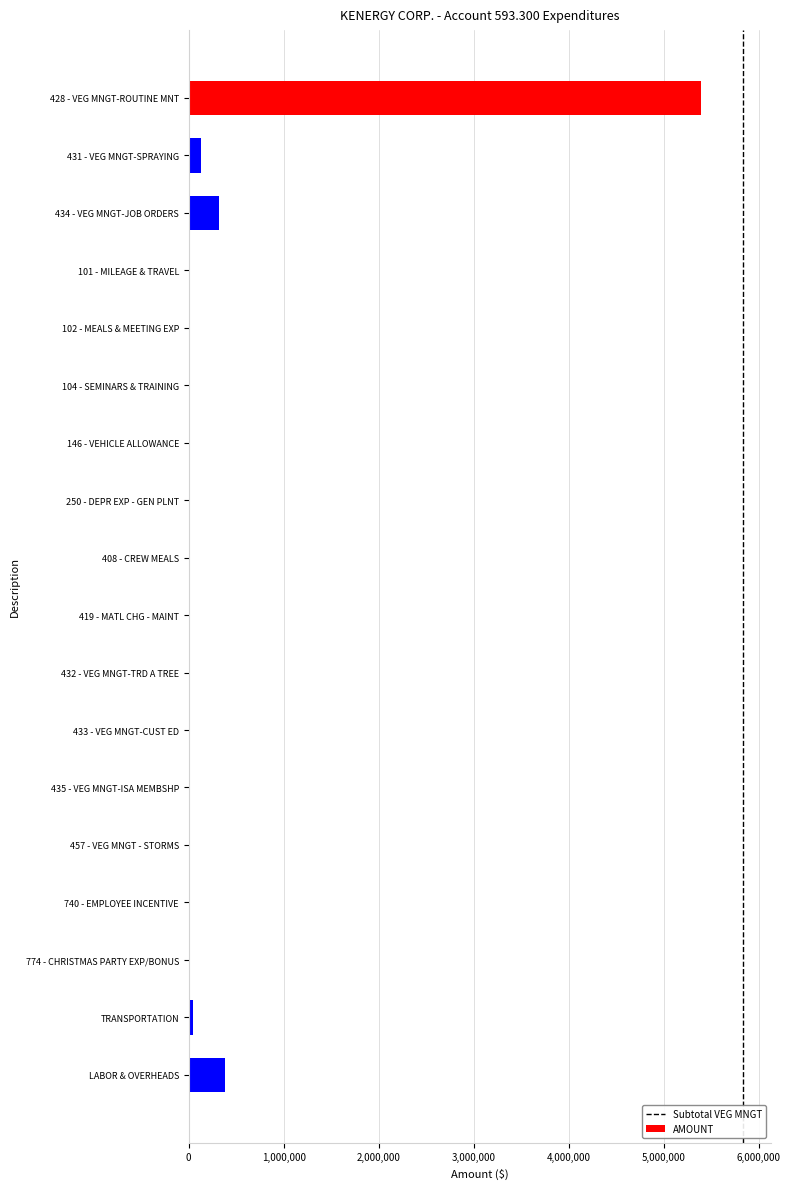

What is the sum of all values?

6276649.5